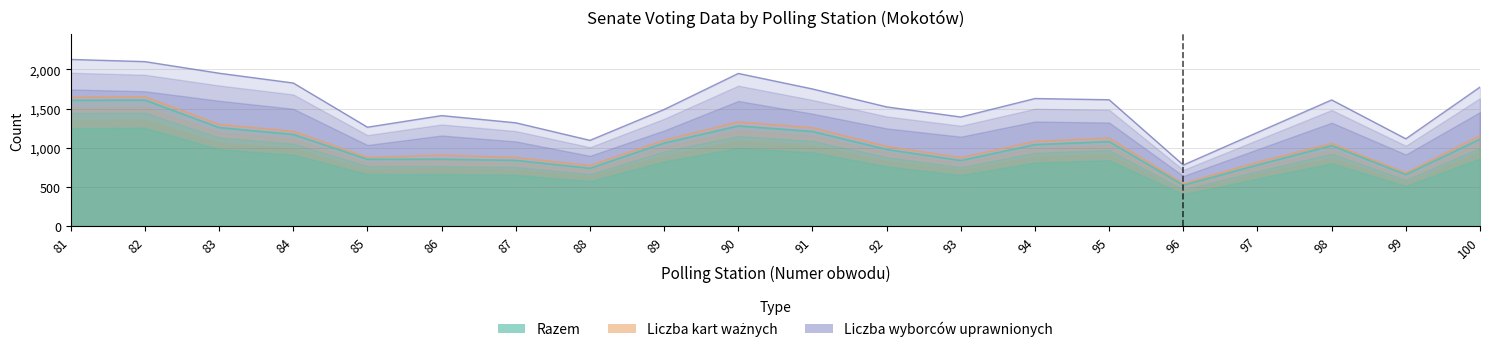

True or false: Razem has more than 0 points higher than both neighbors.

True